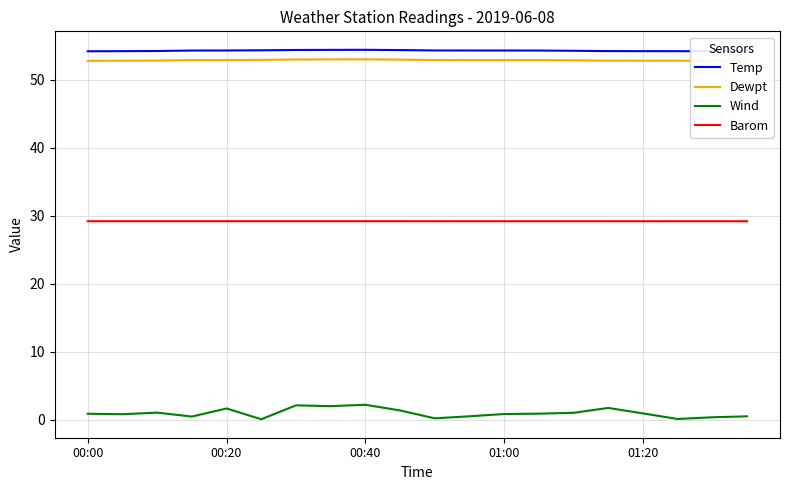

Does the chart display data point markers on the line(s)?

No